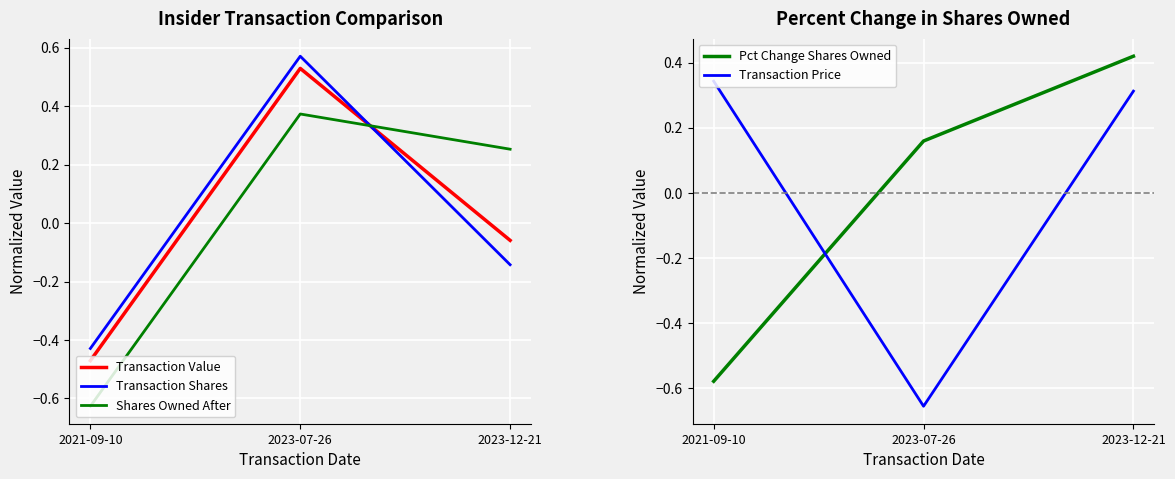

The Pct Change Shares Owned series shows -0.6 at 2021-09-10. True or false?

True